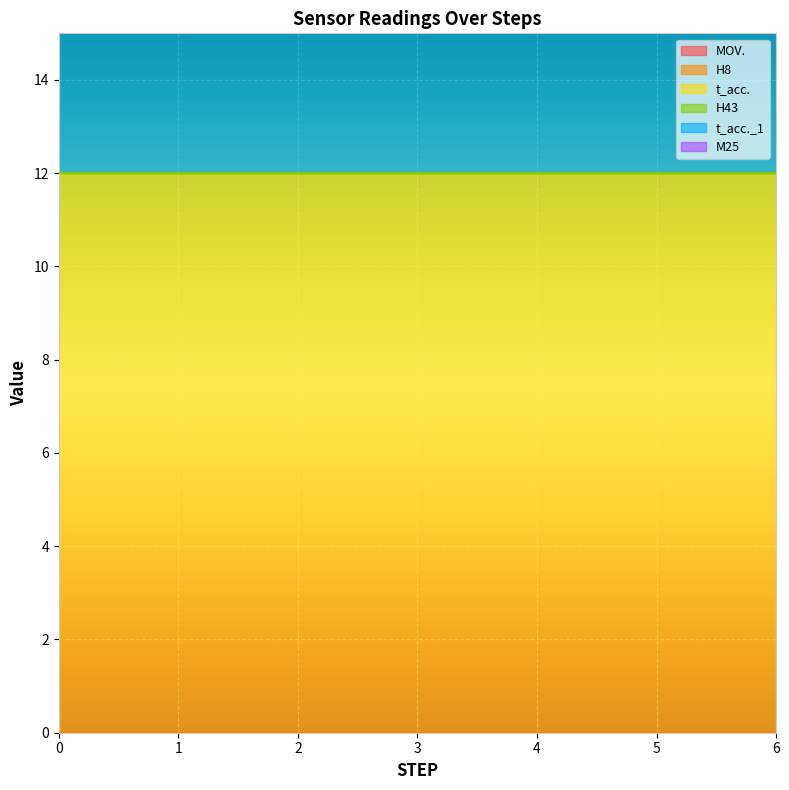

At how many categories does at least one series exceed 7?

20